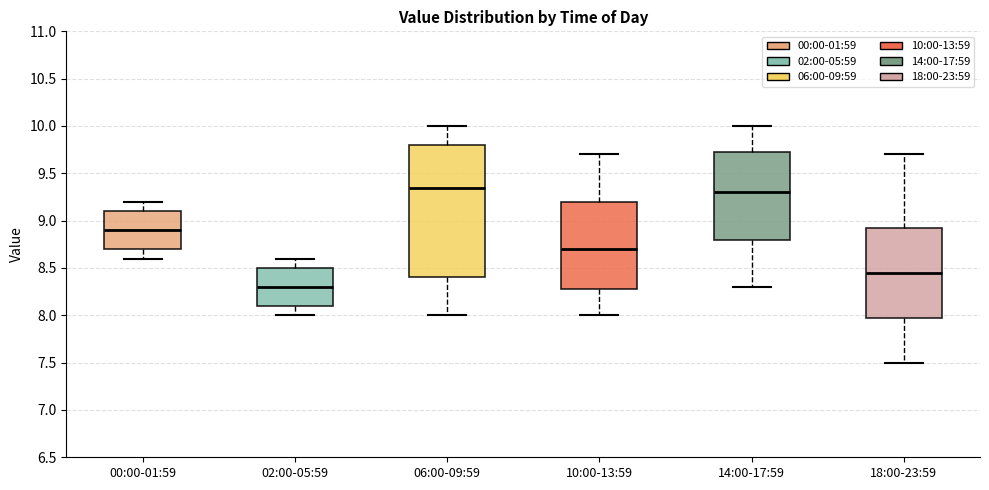

Which box is the tallest, from its lower edge to its upper edge?

06:00-09:59